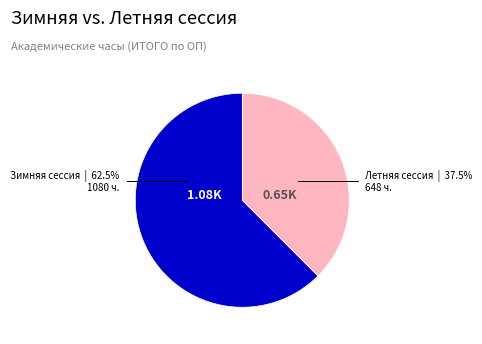

Is there any slice that represents more than half of the pie?

Yes